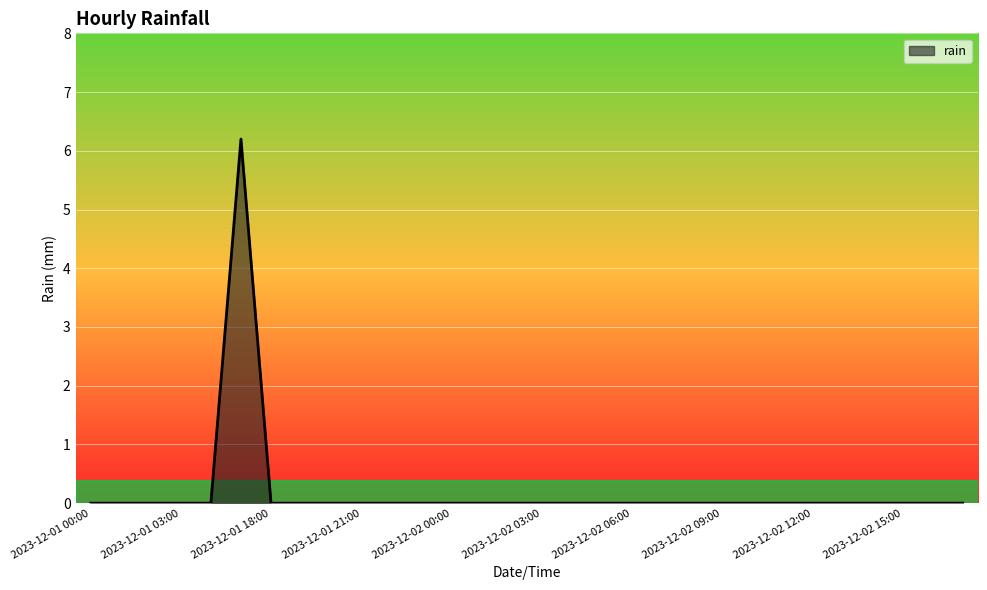

What is the maximum value shown in the chart?

6.2